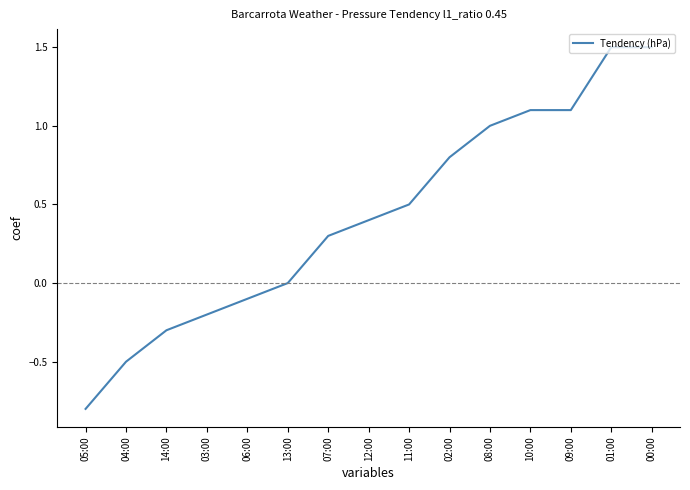

What is the difference between the maximum and minimum values?

2.3